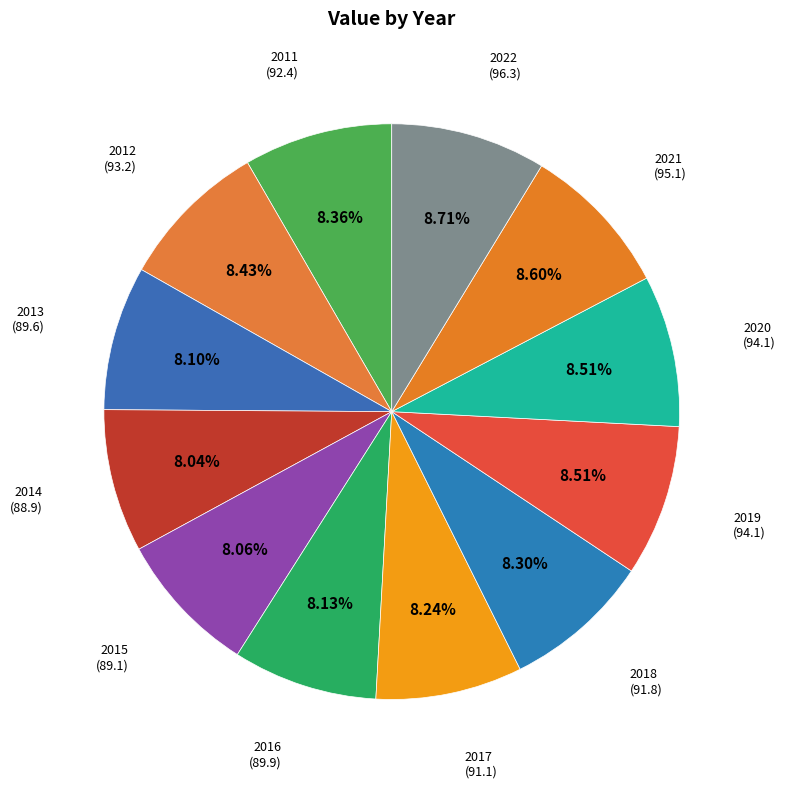

Which category has the biggest portion of the pie?

2022